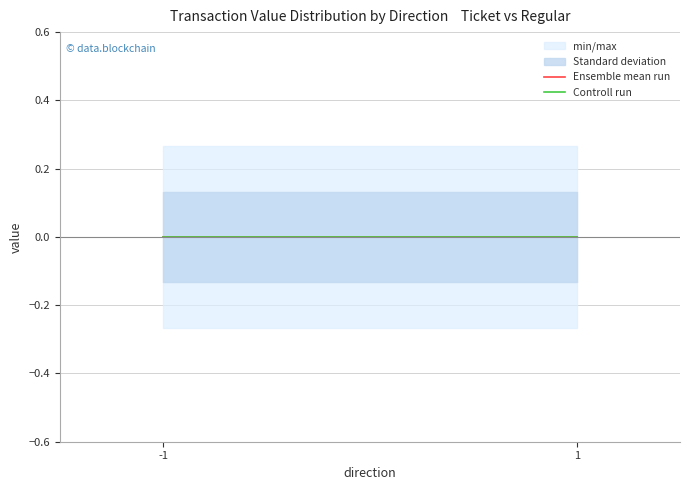

At which label is Ensemble mean run closest to 0?

-1